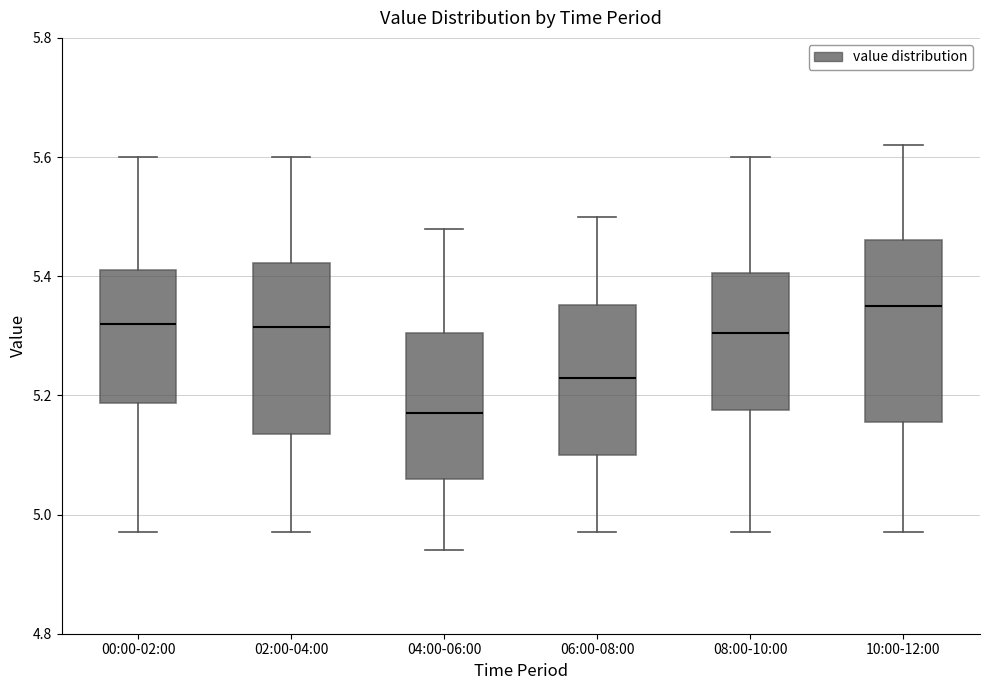

Reading left to right, read every box against the y-axis: the position of its median line, the range the box covers, and the ends of its whiskers. The values are not printed on the chart, so give them approximately, as read against the axis.

00:00-02:00: median 5.32, box 5.18 to 5.42, whiskers 4.98 to 5.60
02:00-04:00: median 5.32, box 5.14 to 5.42, whiskers 4.98 to 5.60
04:00-06:00: median 5.18, box 5.06 to 5.30, whiskers 4.94 to 5.48
06:00-08:00: median 5.24, box 5.10 to 5.36, whiskers 4.98 to 5.50
08:00-10:00: median 5.30, box 5.18 to 5.40, whiskers 4.98 to 5.60
10:00-12:00: median 5.36, box 5.16 to 5.46, whiskers 4.98 to 5.62